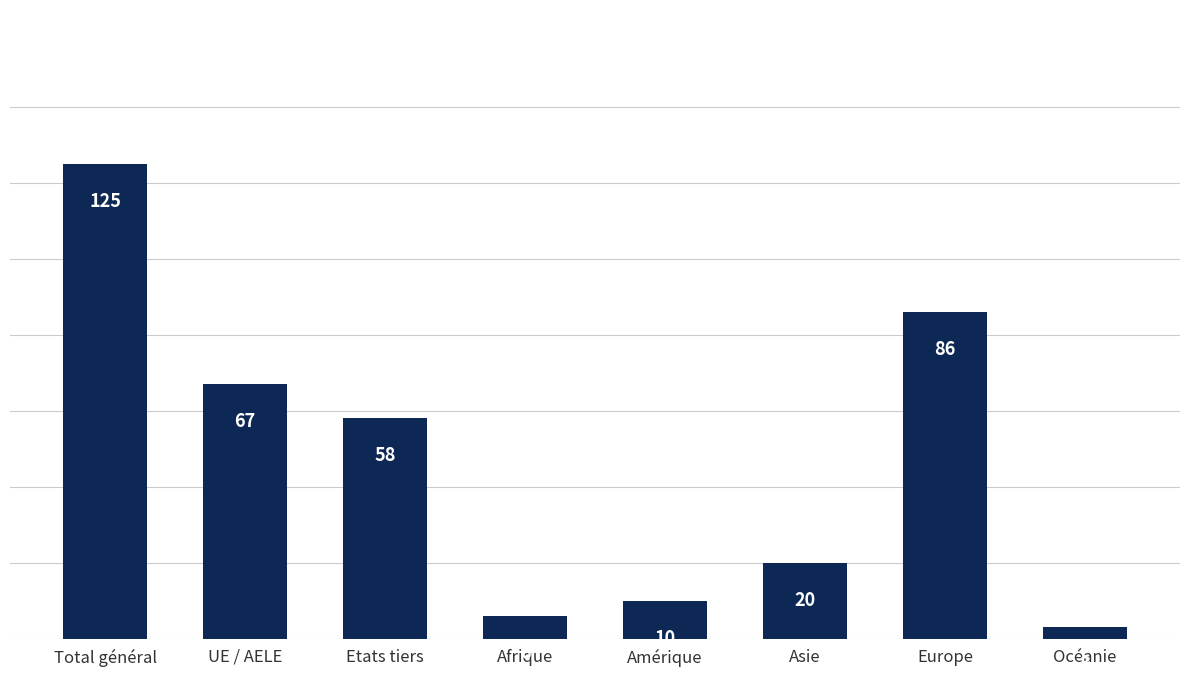

Reading left to right, list all the values displayed in this chart.

125	67	58	6	10	20	86	3